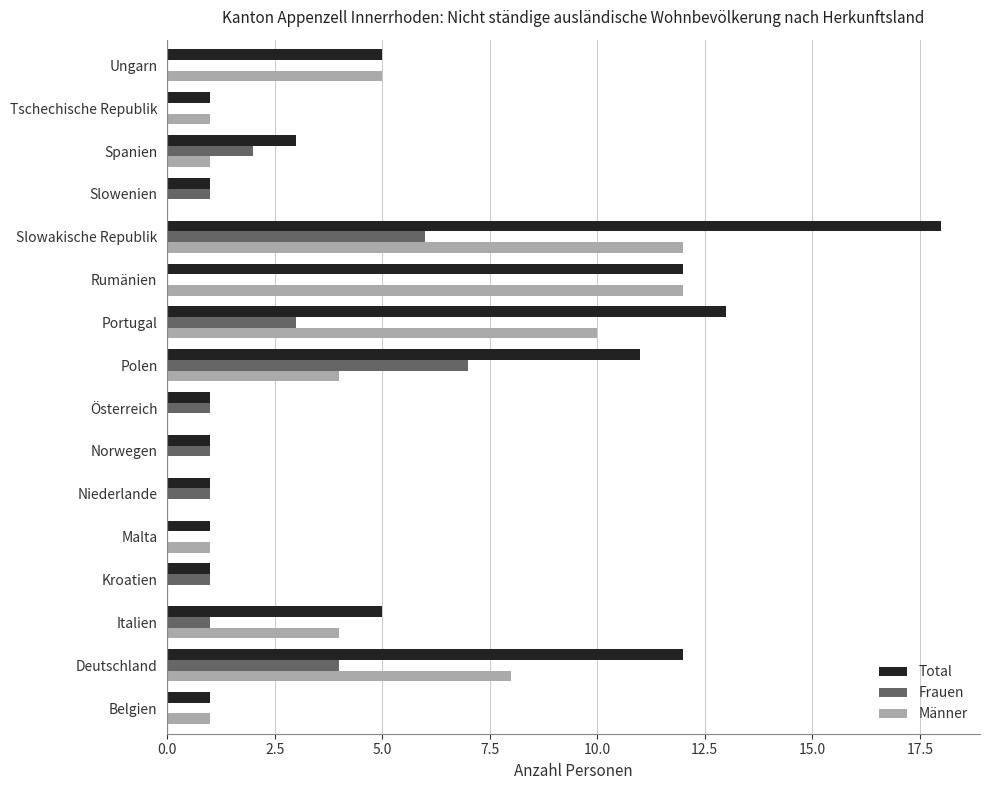

At which category is the sum across all series the highest?

Slowakische Republik